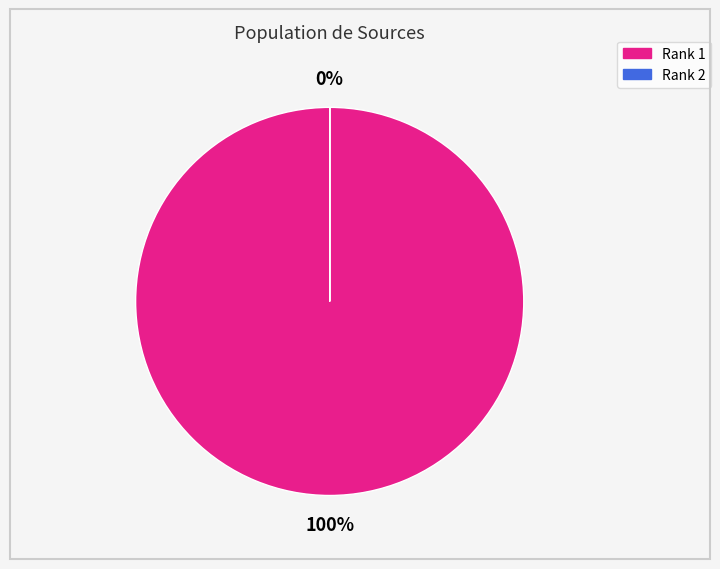

Does Rank 1 represent more than half of the total?

Yes